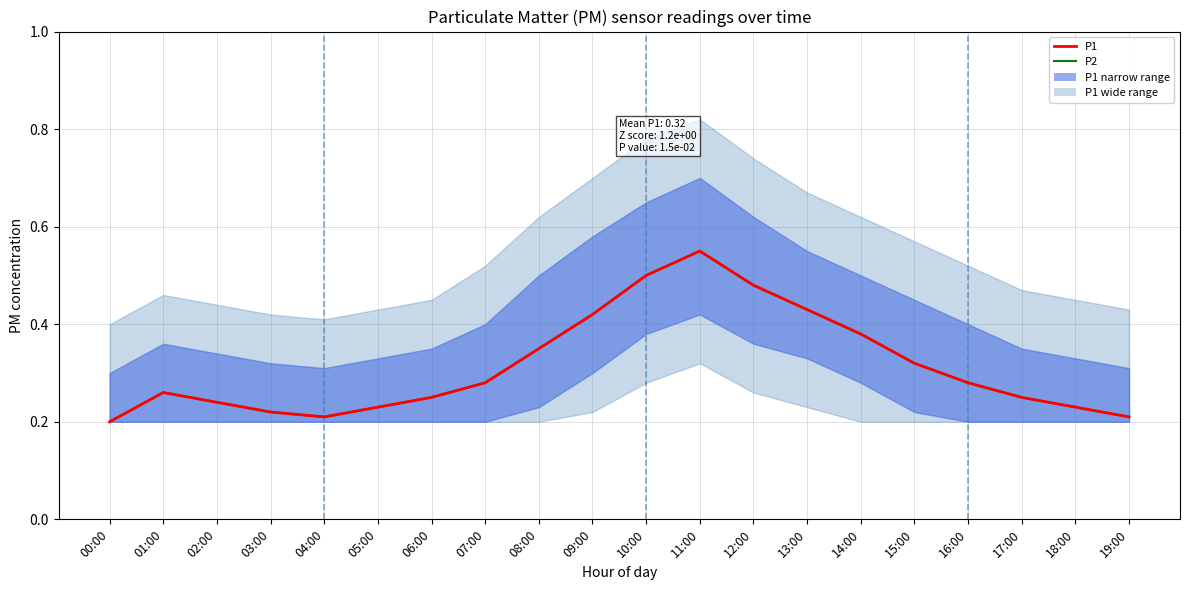

Which category has the lowest value in the P2 series?

00:00